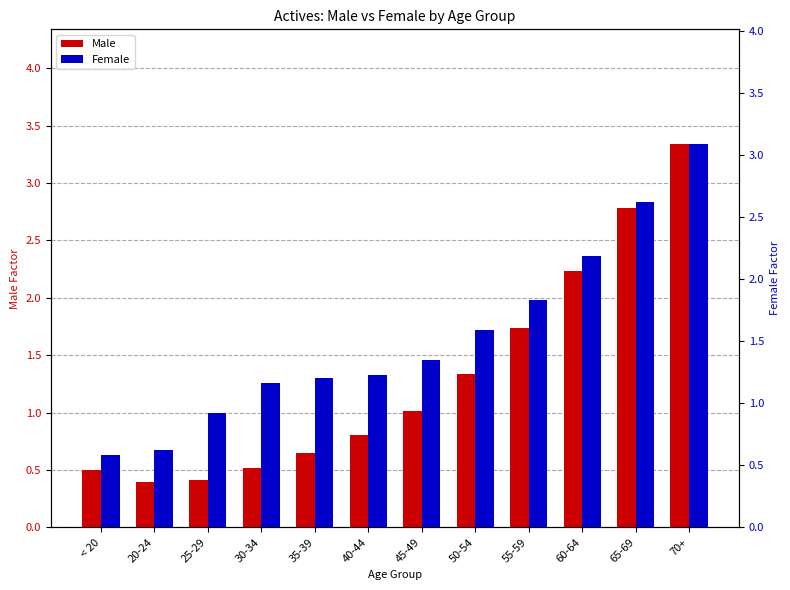

Where is Male nearest to the value 1?

45-49